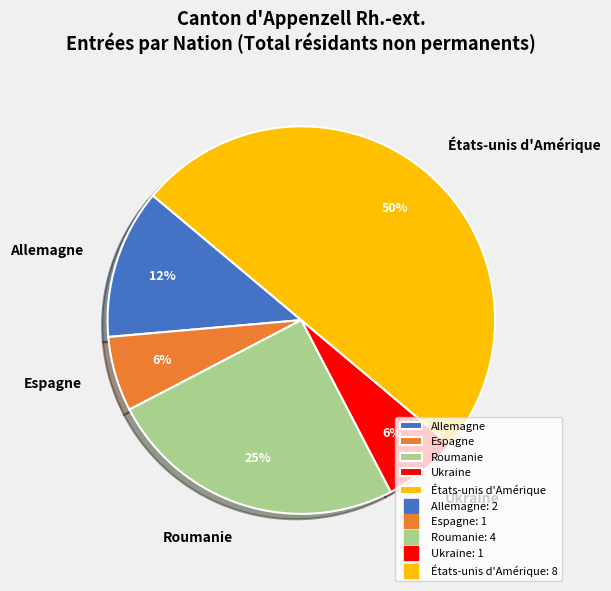

The Allemagne slice represents 12% of the pie. True or false?

True